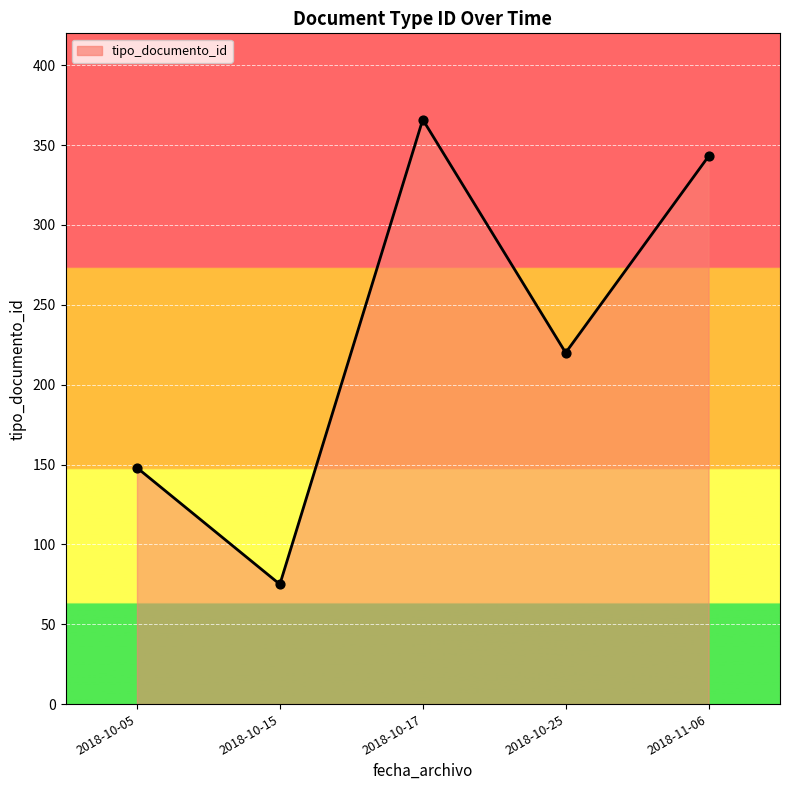

What is the change in value from 2018-10-05 to 2018-10-17?

+218